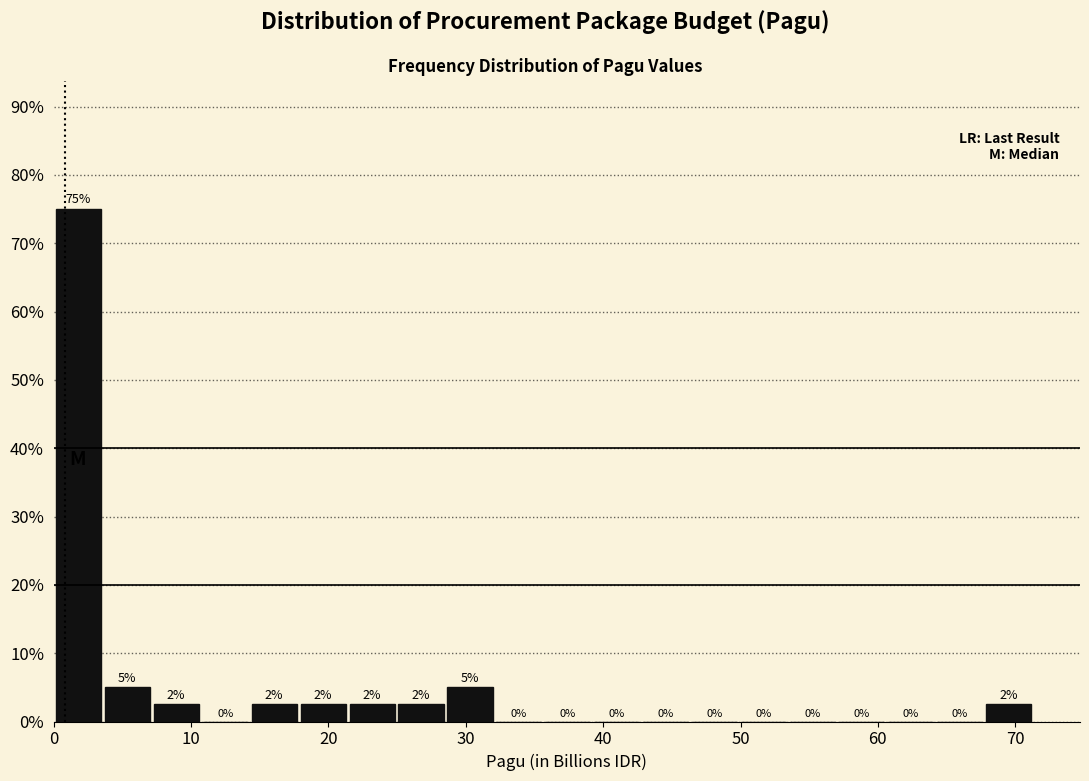

Around what value on the x-axis is the tallest bar? Give the approximate position of its centre, as read against the axis.

2